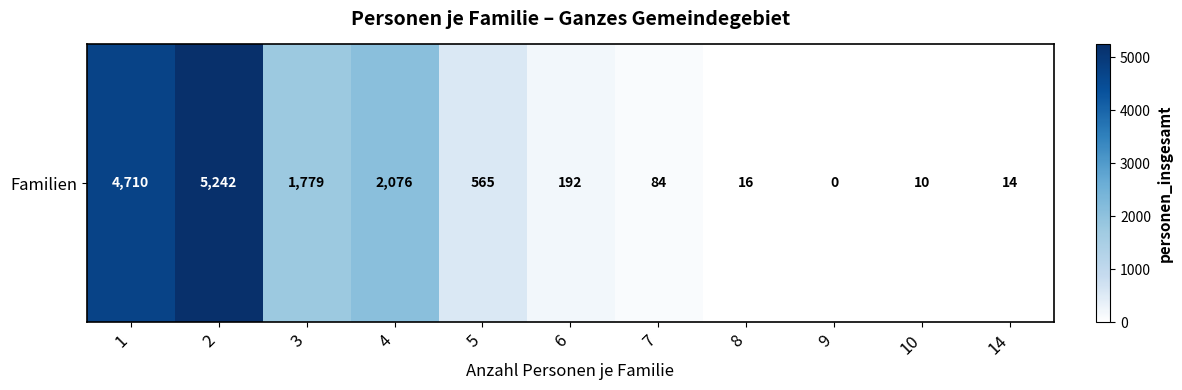

At which label does the data first exceed 192?

1